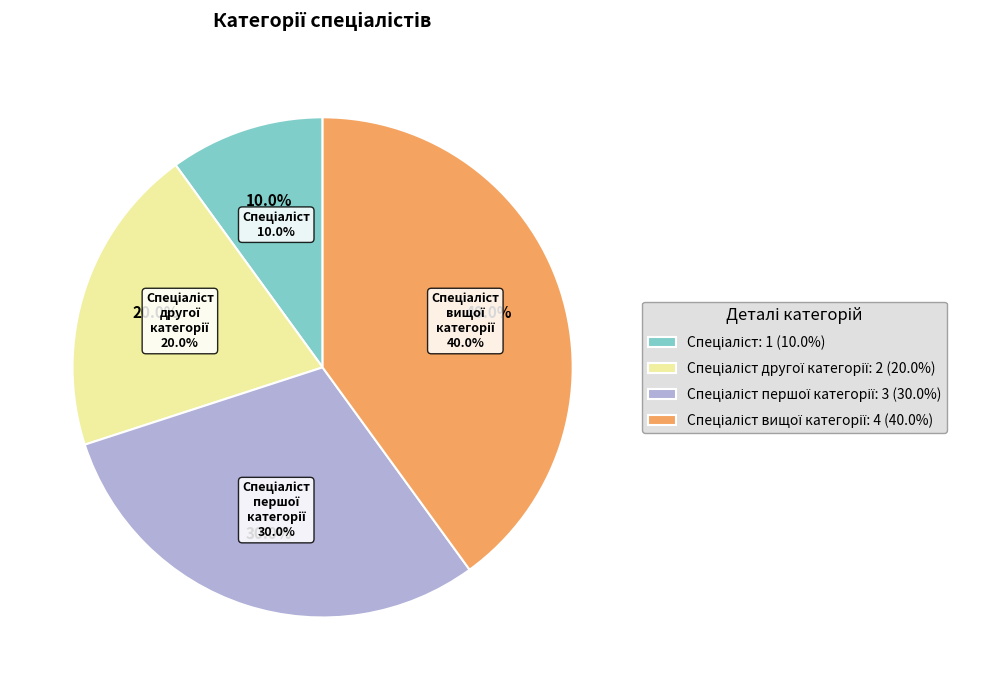

Which category has the biggest portion of the pie?

Спеціаліст вищої категорії